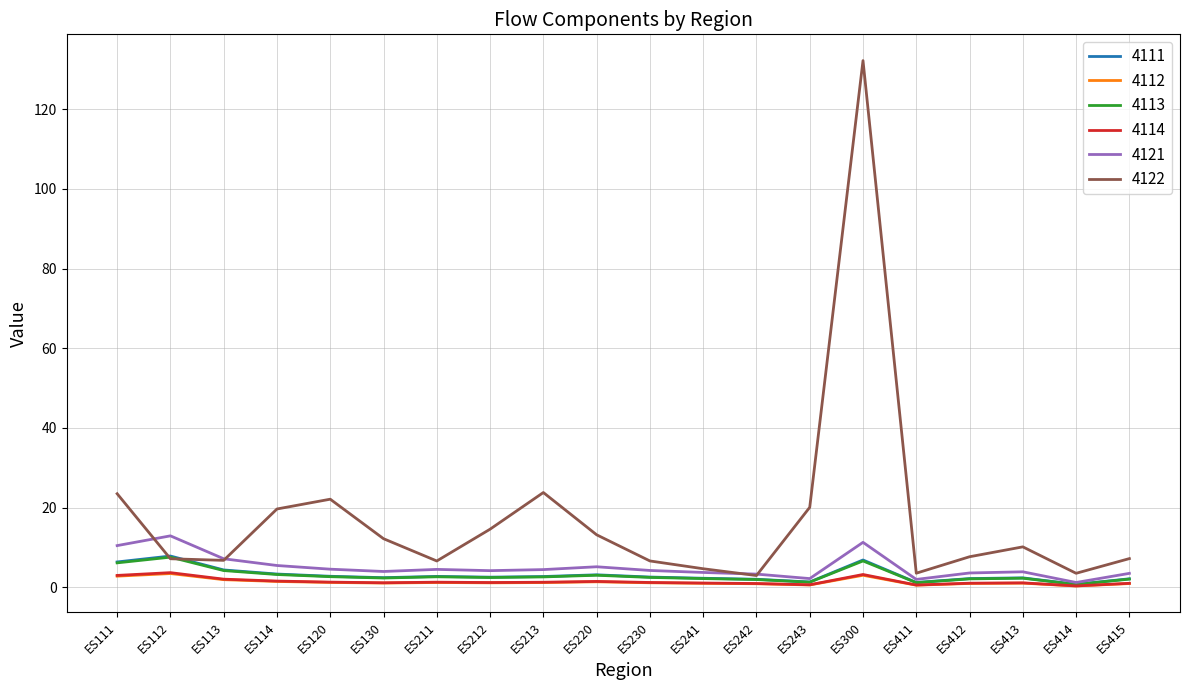

Which series has the largest range (max minus min)?

4122